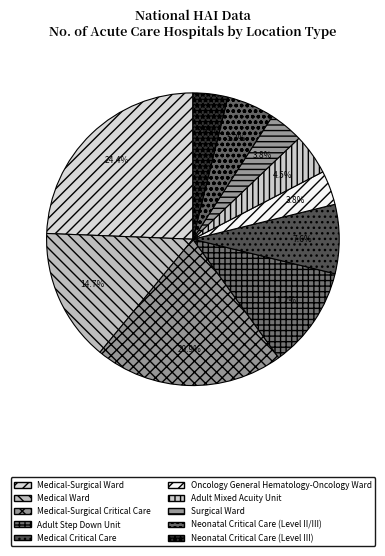

What percentage is NOT represented by Surgical Ward?

96.2%